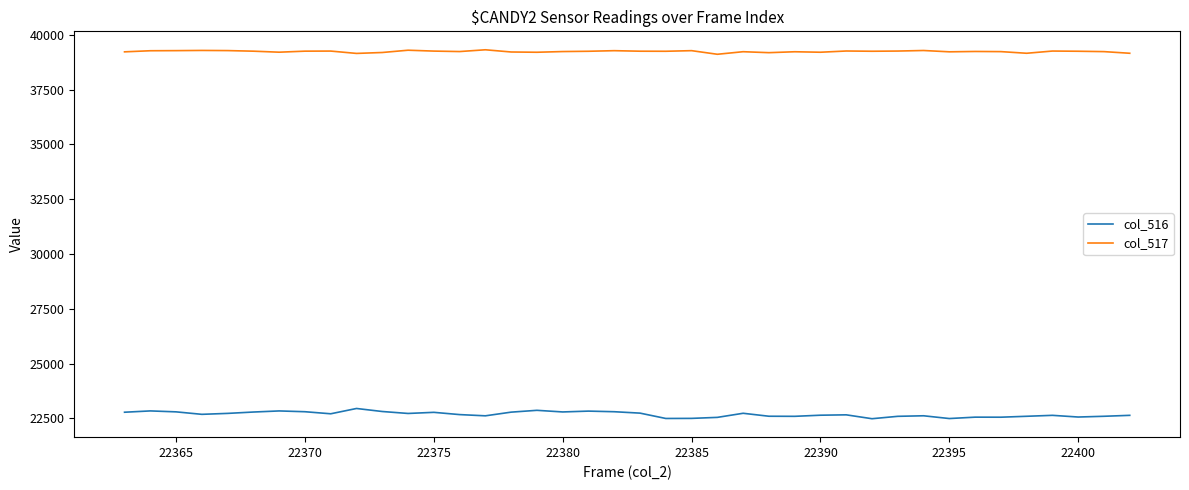

Which series has the widest spread of values?

col_516